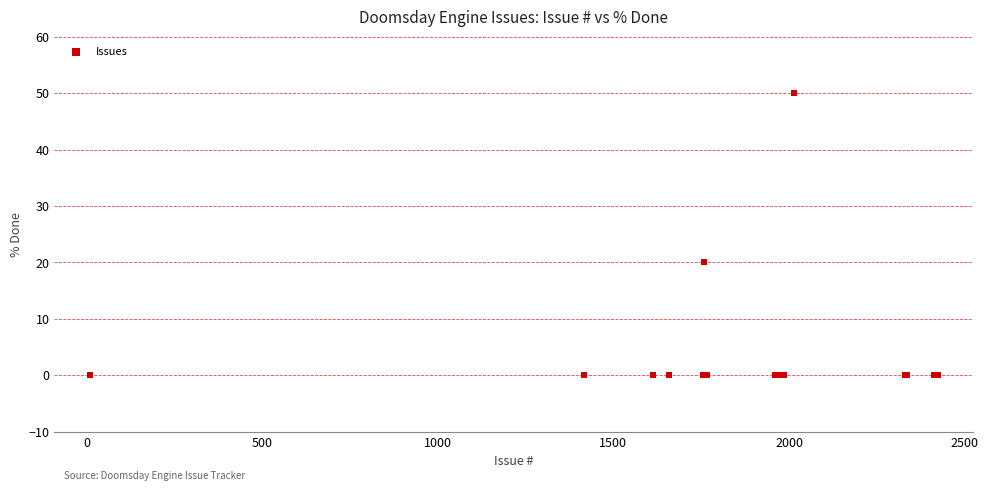

What Y value in the scatter plot is closest to 25?

20